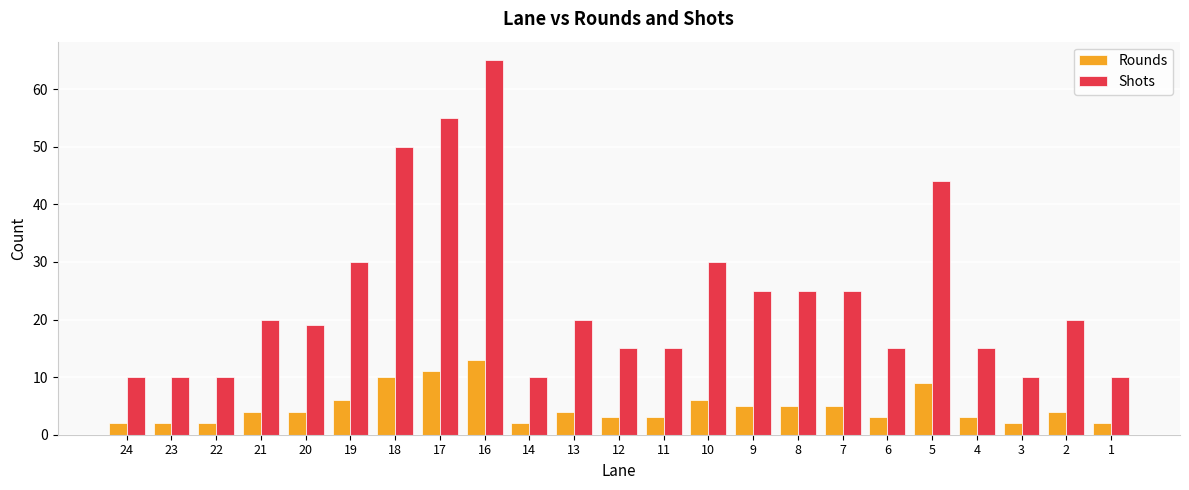

At which category is the sum across all series the highest?

16